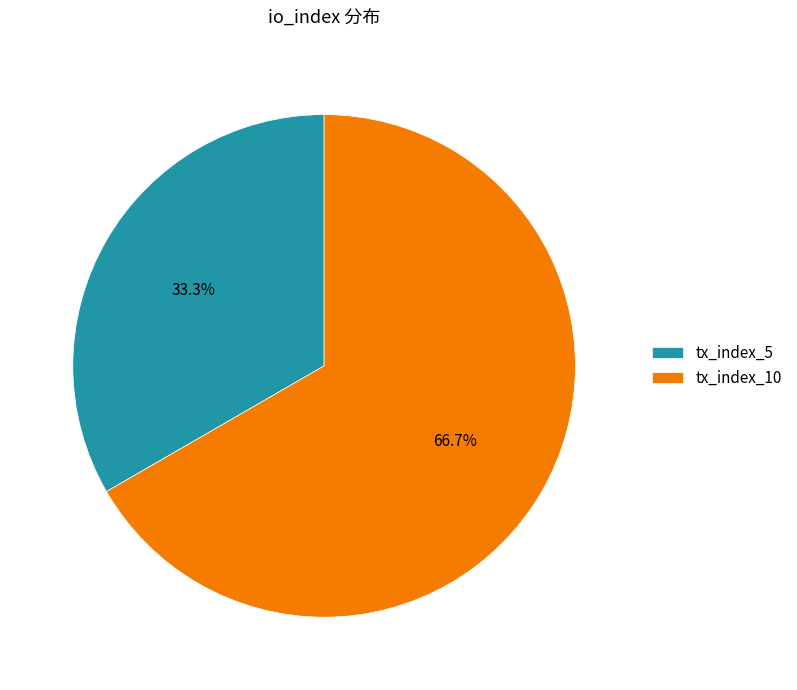

Approximately how many times larger is the value at tx_index_5 compared to tx_index_10?

0.5